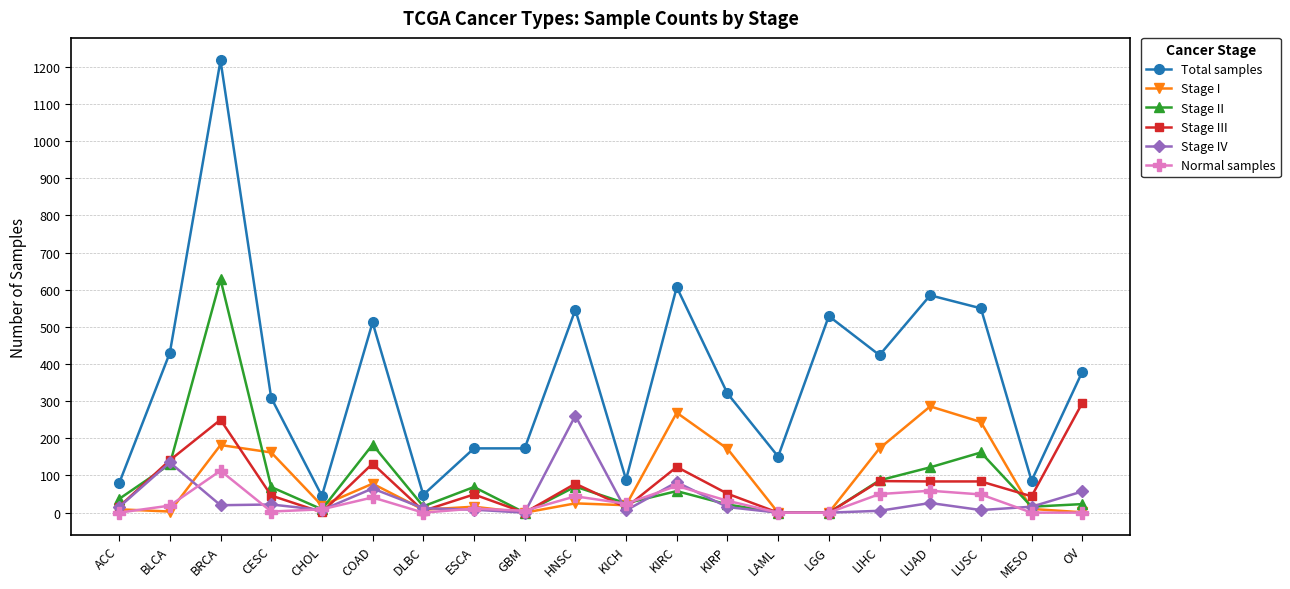

At which category is the sum across all series the highest?

BRCA